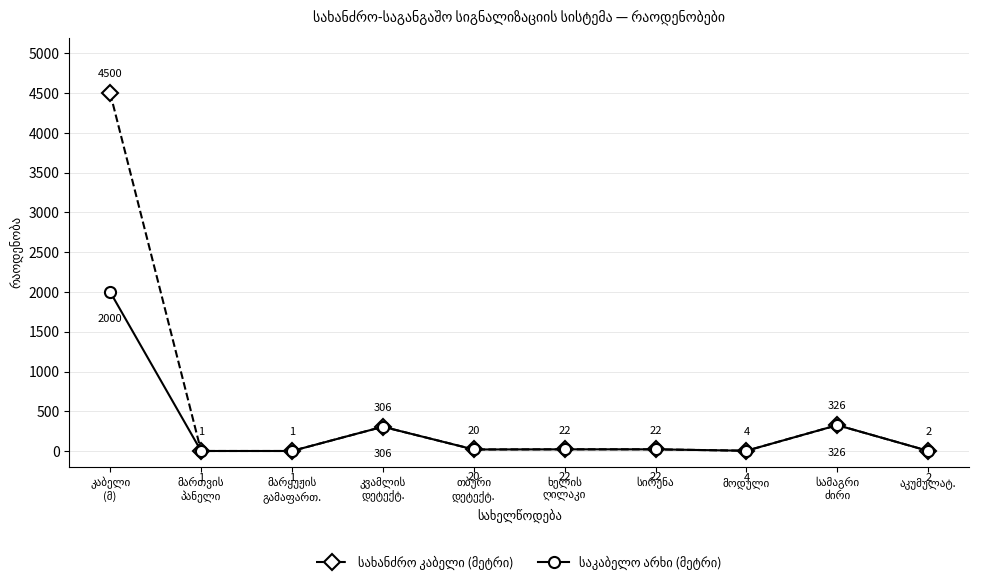

Rank the categories by საკაბელო არხი (მეტრი) value from highest to lowest.

კაბელი
(მ), სამაგრი
ძირი, კვამლის
დეტექტ., ხელის
ღილაკი, სირენა, თბური
დეტექტ., მოდული, აკუმულატ., მართვის
პანელი, მარყუჟის
გამაფართ.